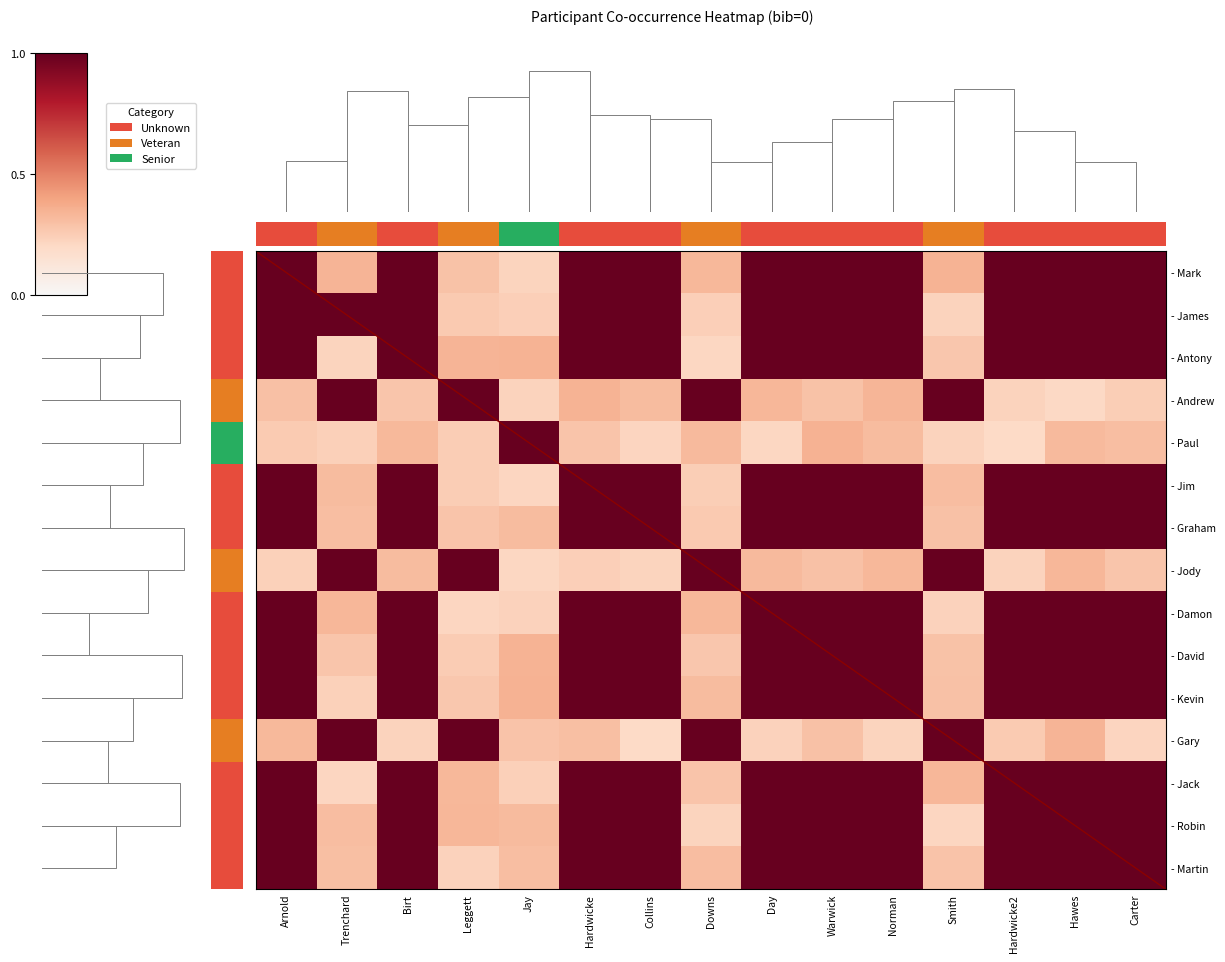

What is the sum of all - Kevin values?

11.5